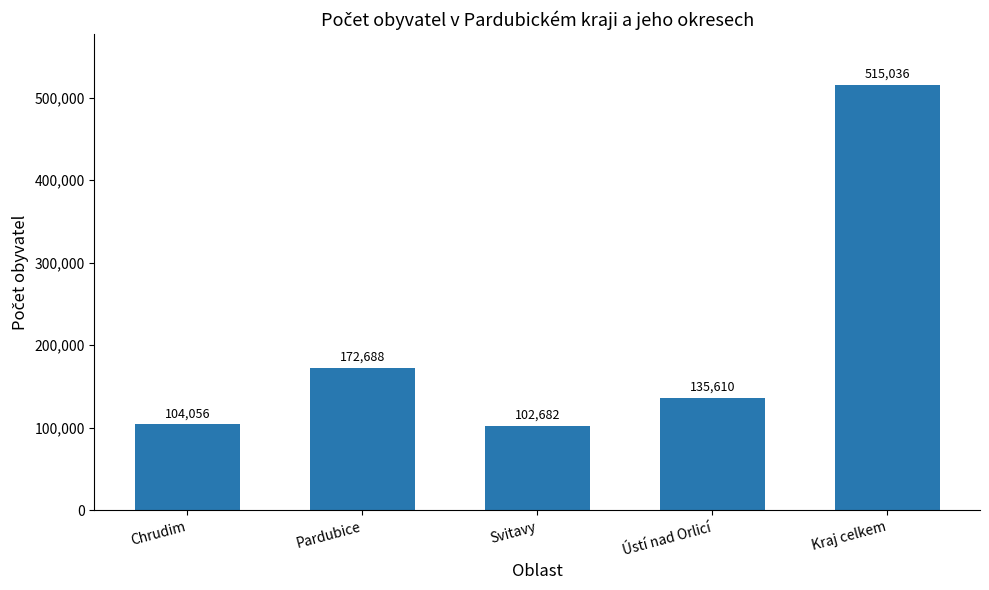

What is the minimum value shown in the chart?

102682